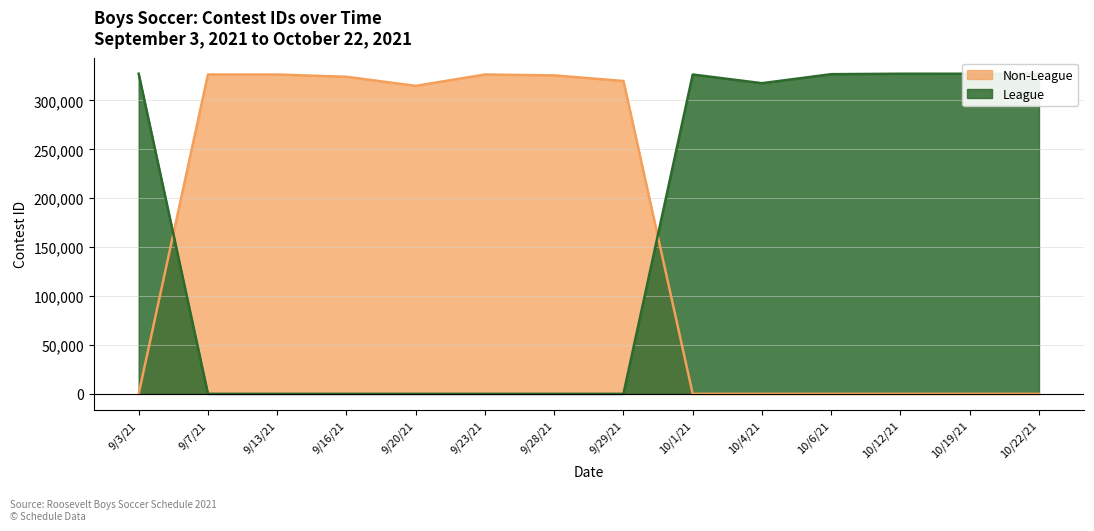

At how many categories does at least one series exceed 297585?

14